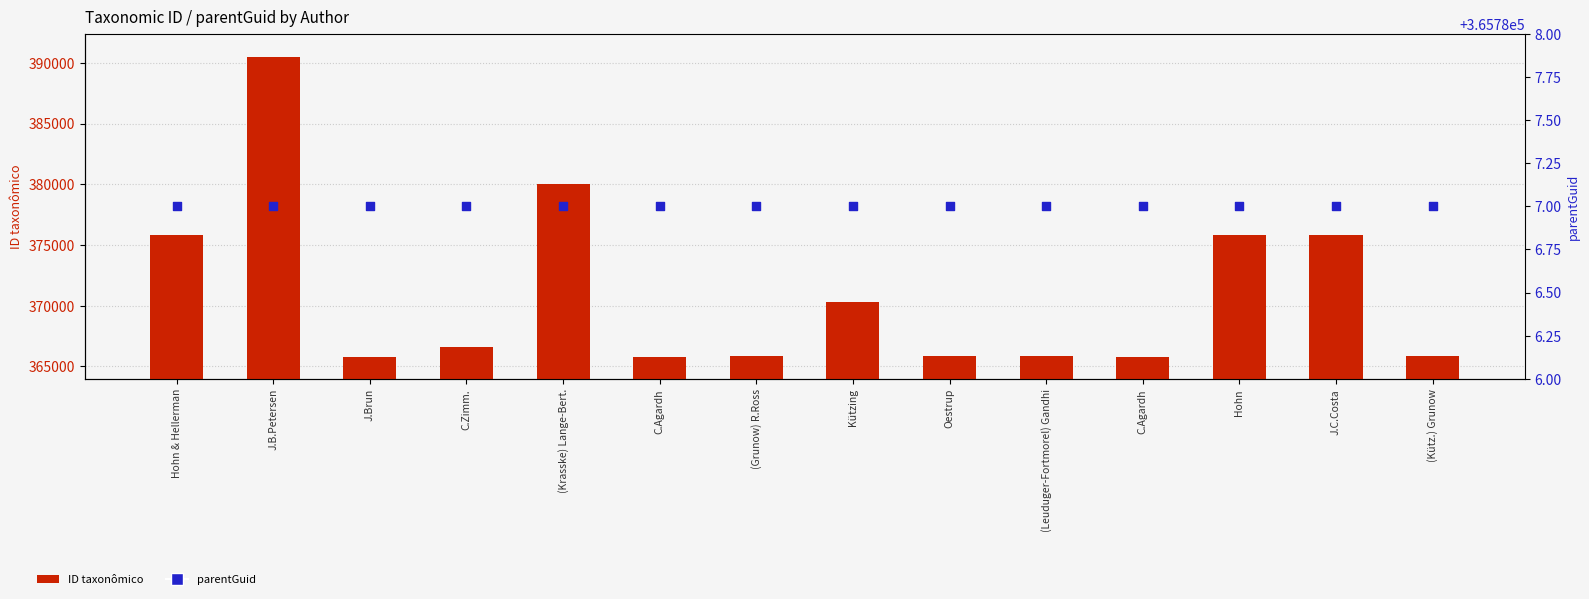

Which series has the largest total across all categories?

ID taxonômico